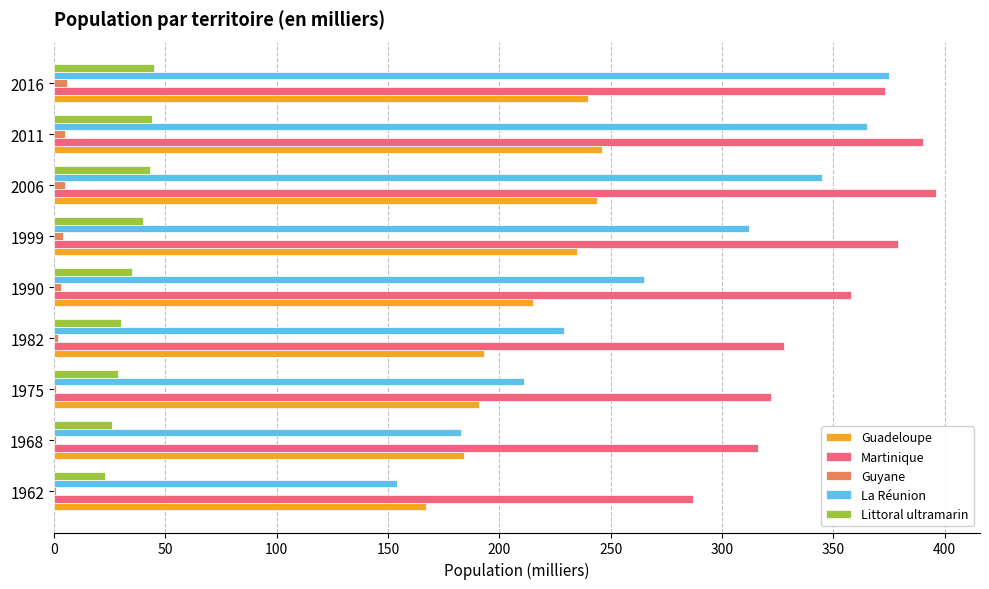

The Littoral ultramarin series shows 43 at 2006. True or false?

True